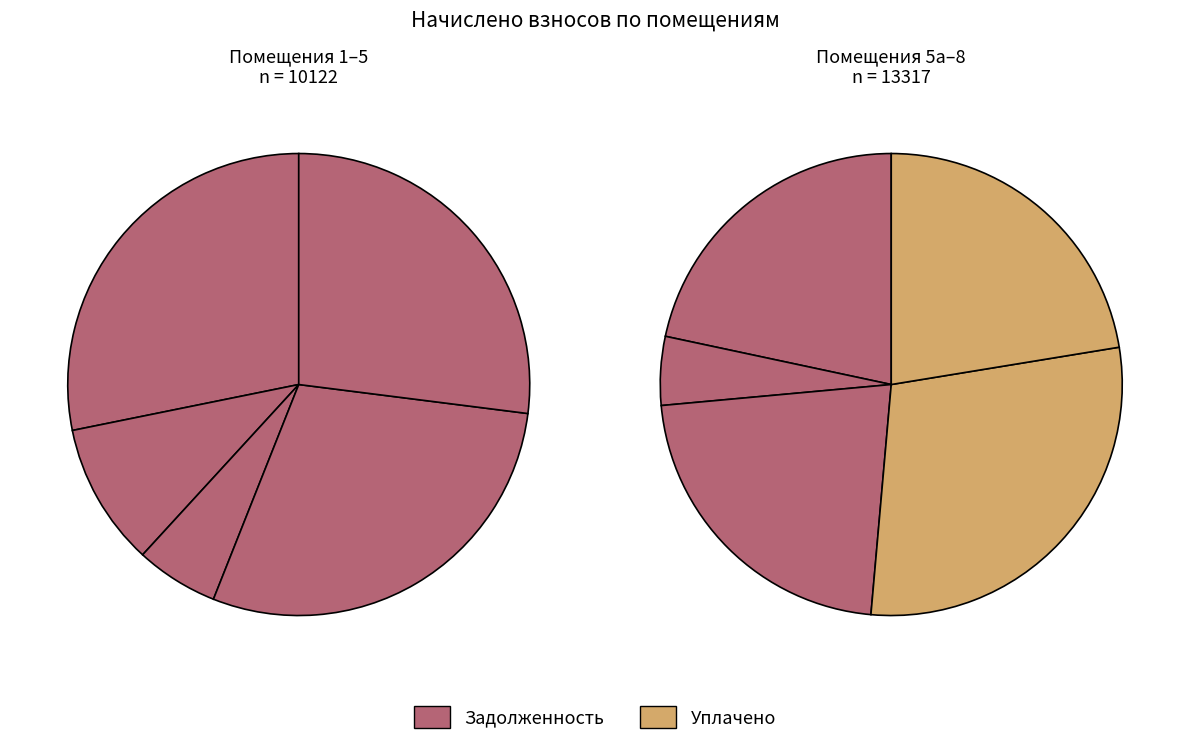

To the nearest percent, what is the average slice percentage?

10%